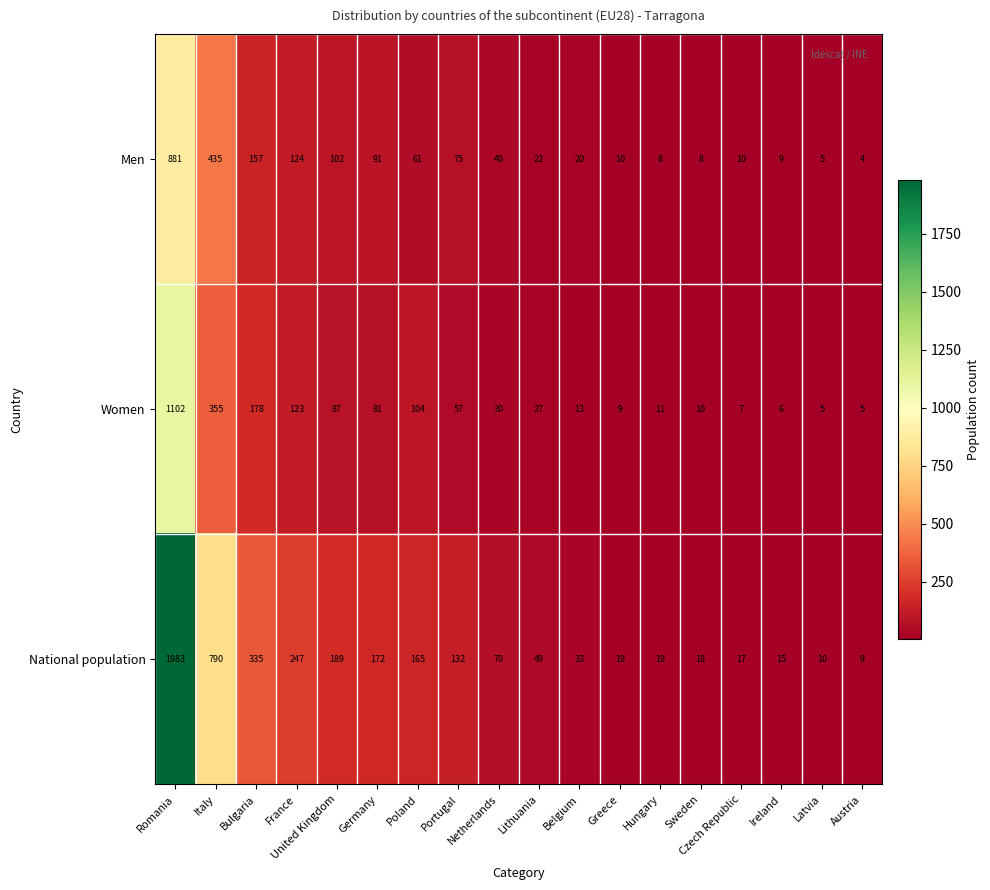

Rank the series at Sweden from lowest to highest value.

Men, Women, National population